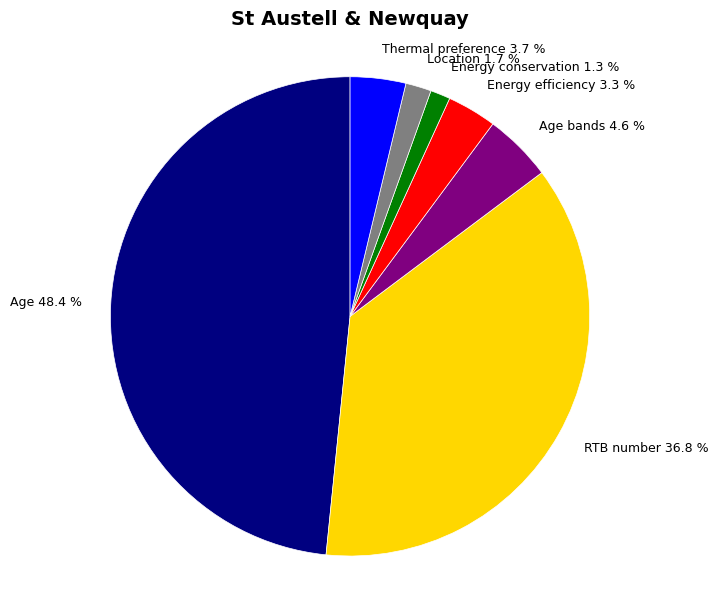

Approximately how many times larger is the value at Energy efficiency 3.3 % compared to Thermal preference 3.7 %?

0.9